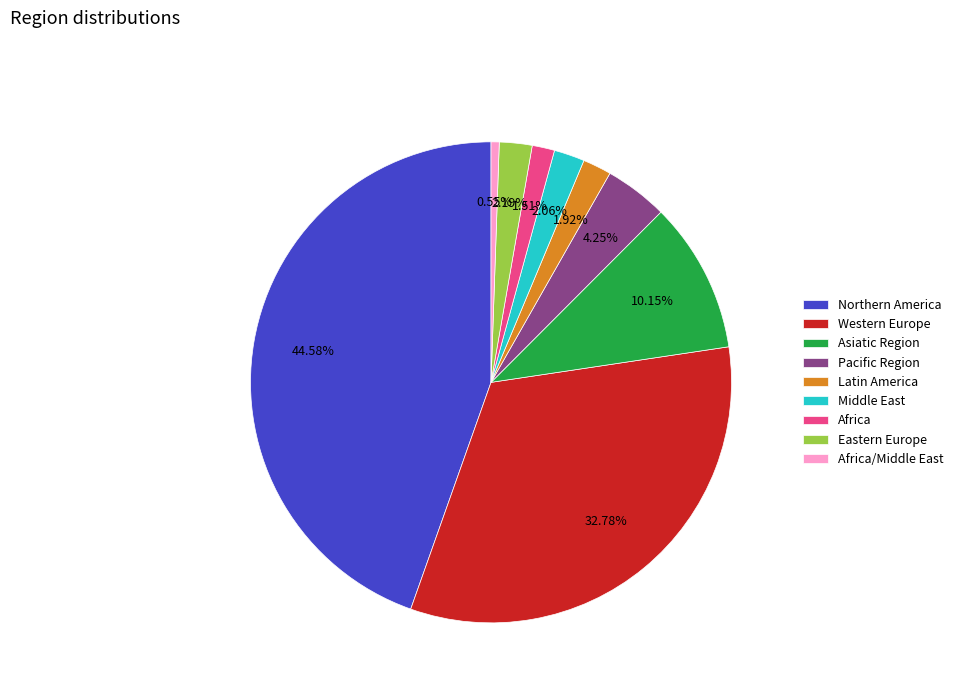

Does any single category account for the majority?

No